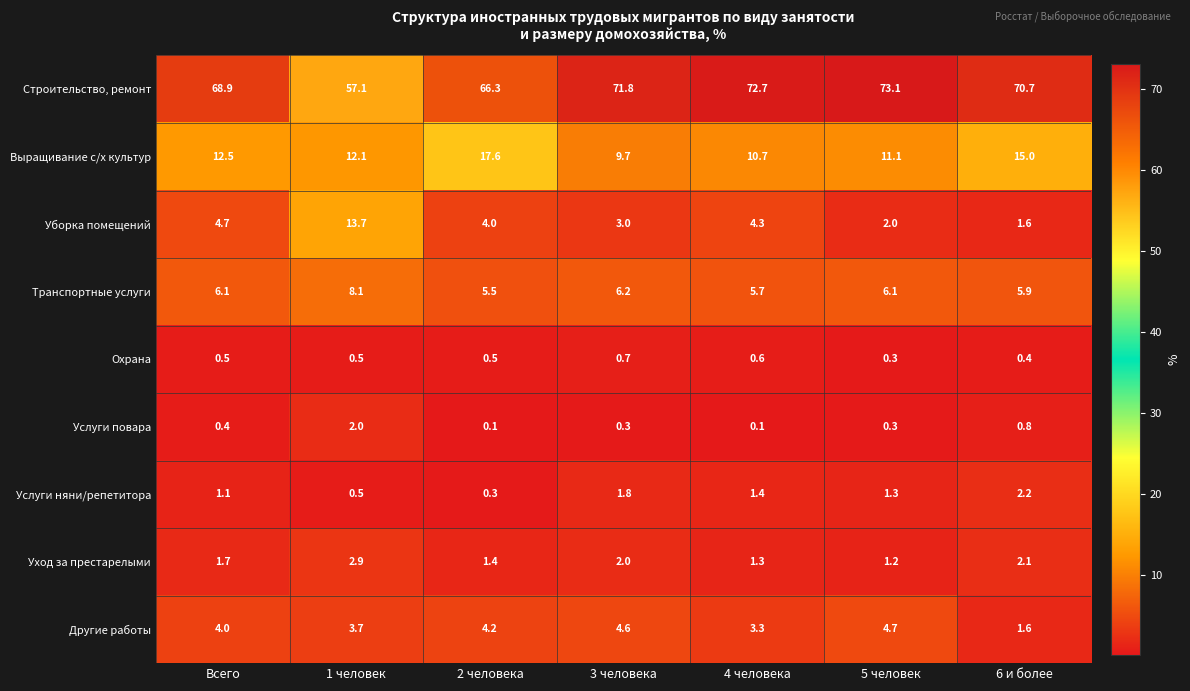

Which label corresponds to the largest value in the chart?

5 человек